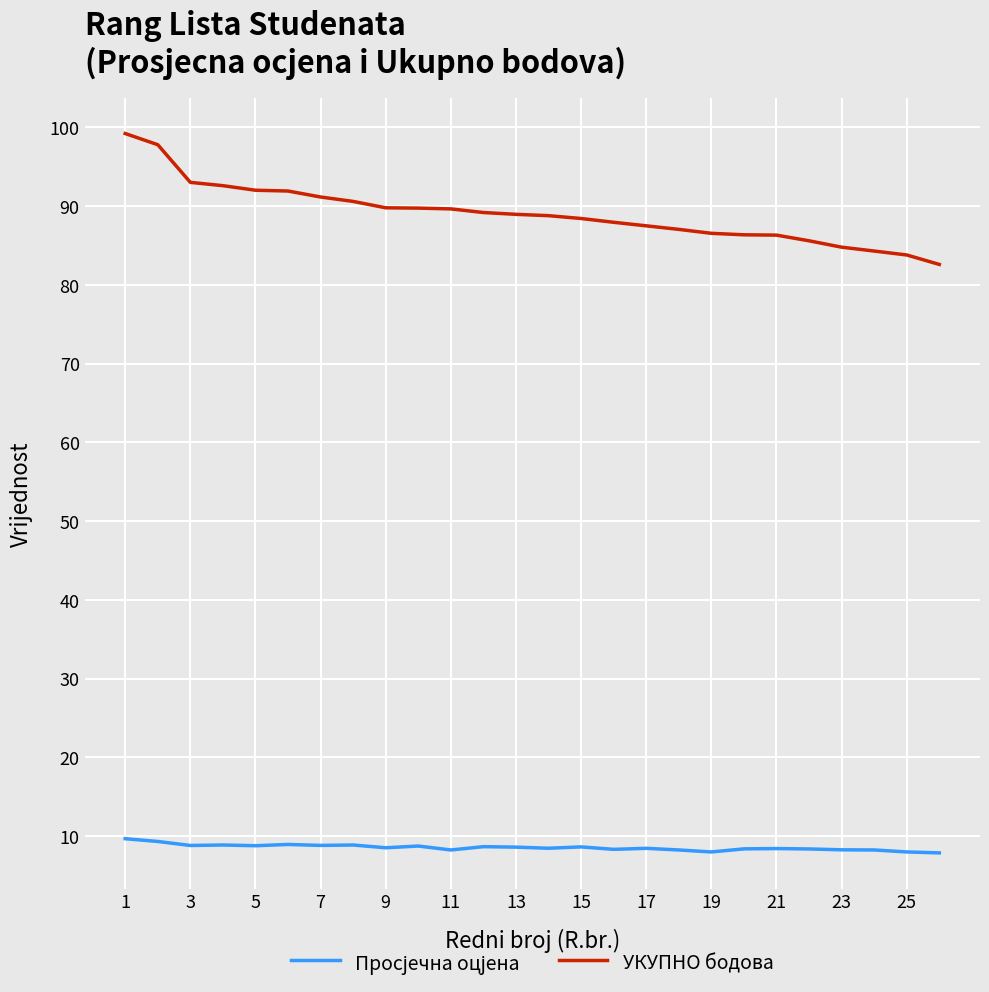

What is the minimum value for УКУПНО бодова?

82.6